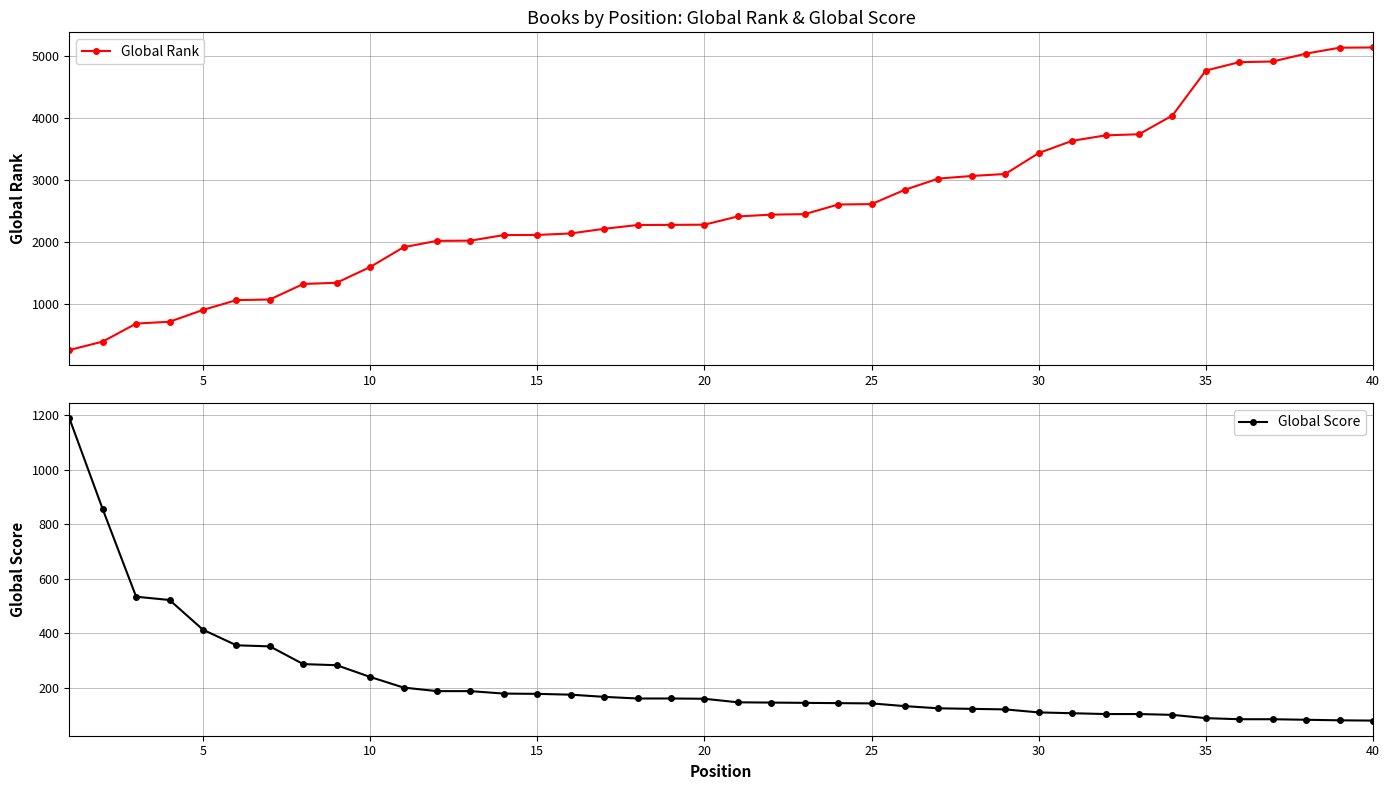

At how many categories does at least one series exceed 4636?

6